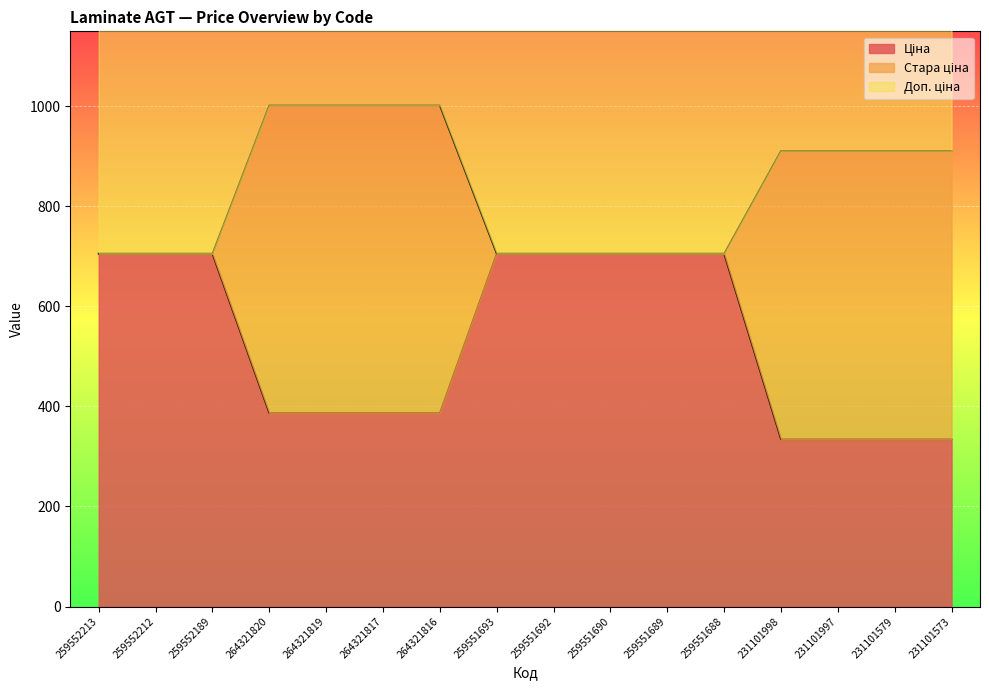

List the labels in order of Доп. ціна value, largest first.

259552213, 259552212, 259552189, 259551693, 259551692, 259551690, 259551689, 259551688, 264321820, 264321819, 264321817, 264321816, 231101998, 231101997, 231101579, 231101573